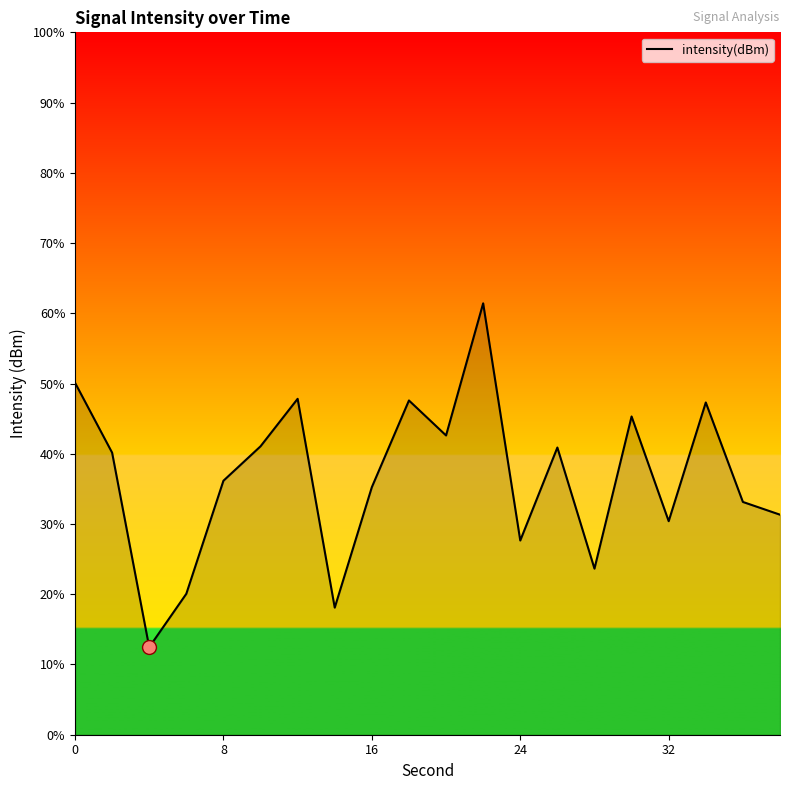

What is the average value?

36.6